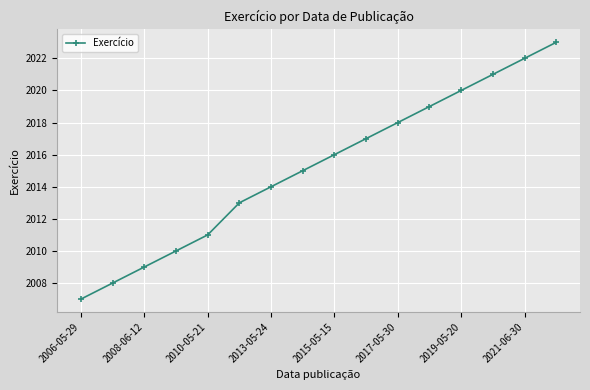

Reading left to right, extract all data points from this chart.

2007	2008	2009	2010	2011	2013	2014	2015	2016	2017	2018	2019	2020	2021	2022	2023